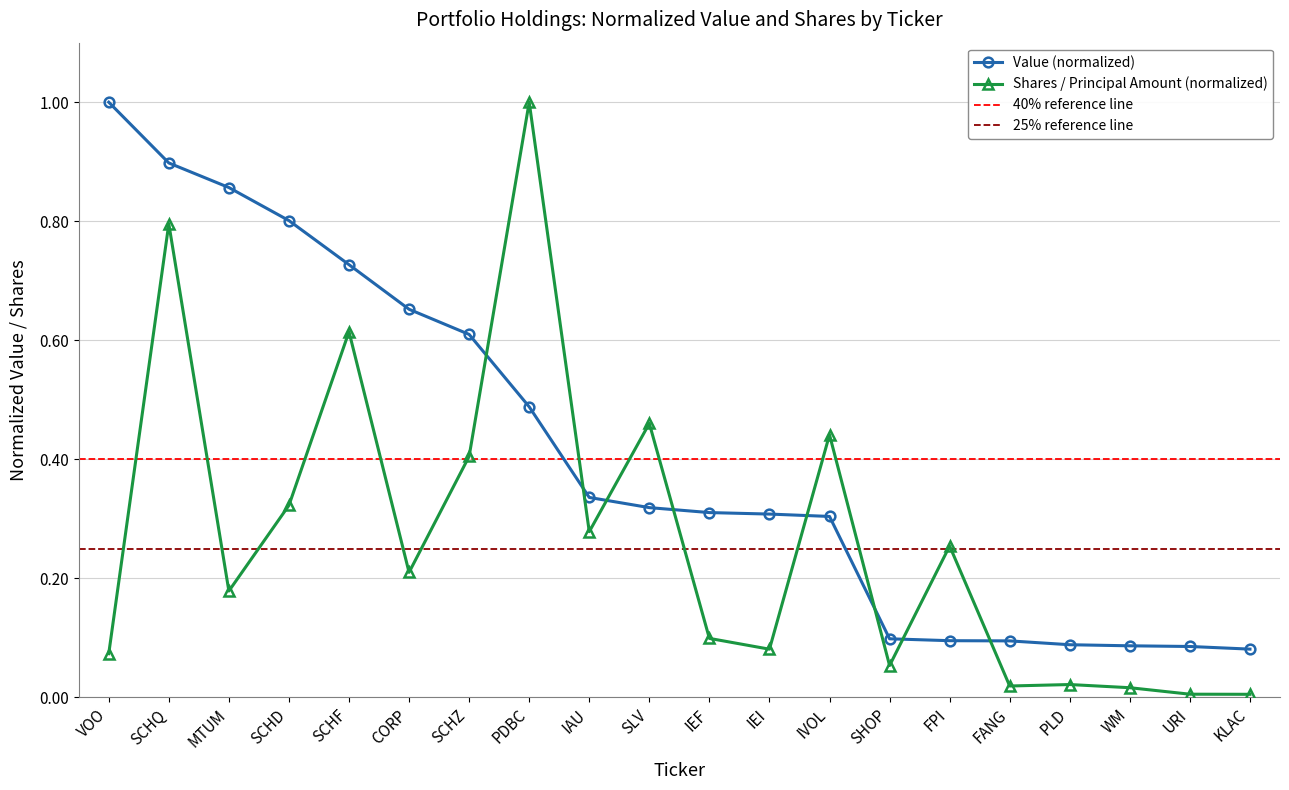

What is the spread (max minus min) of values at SLV?

0.1